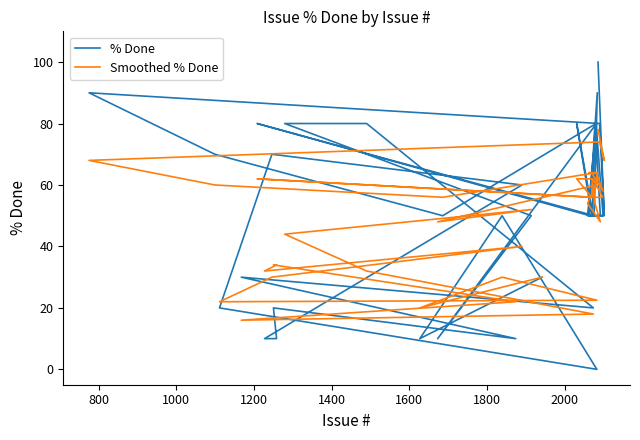

Reading right to left, extract all data points from this chart.

% Done: 100.0	50.0	80.0	90.0	70.0	50.0	80.0	50.0	50.0	50.0	90.0	50.0	80.0	50.0	50.0	50.0	80.0	50.0	50.0	80.0	50.0	50.0	80.0	10.0	50.0	80.0	80.0	20.0	30.0	10.0	20.0	10.0	10.0	60.0	70.0	20.0	0.0	50.0	10.0	30.0
Smoothed % Done: 78.0	68.0	74.0	68.0	60.0	56.0	64.0	58.0	64.0	64.0	64.0	56.0	62.0	56.0	56.0	62.0	62.0	56.0	62.0	54.0	48.0	54.0	60.0	48.0	52.0	44.0	32.0	18.0	16.0	22.0	34.0	34.0	32.0	40.0	30.0	22.0	22.5	30.0	20.0	30.0